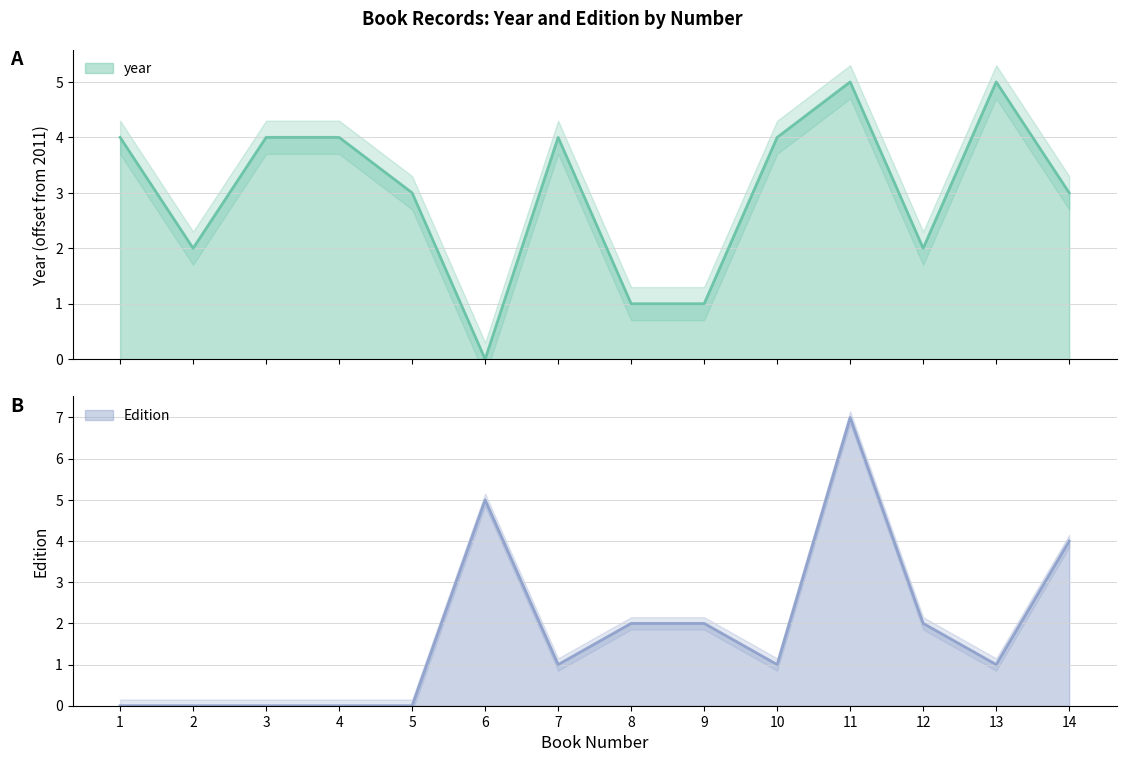

True or false: Edition and year intersect in this chart.

True